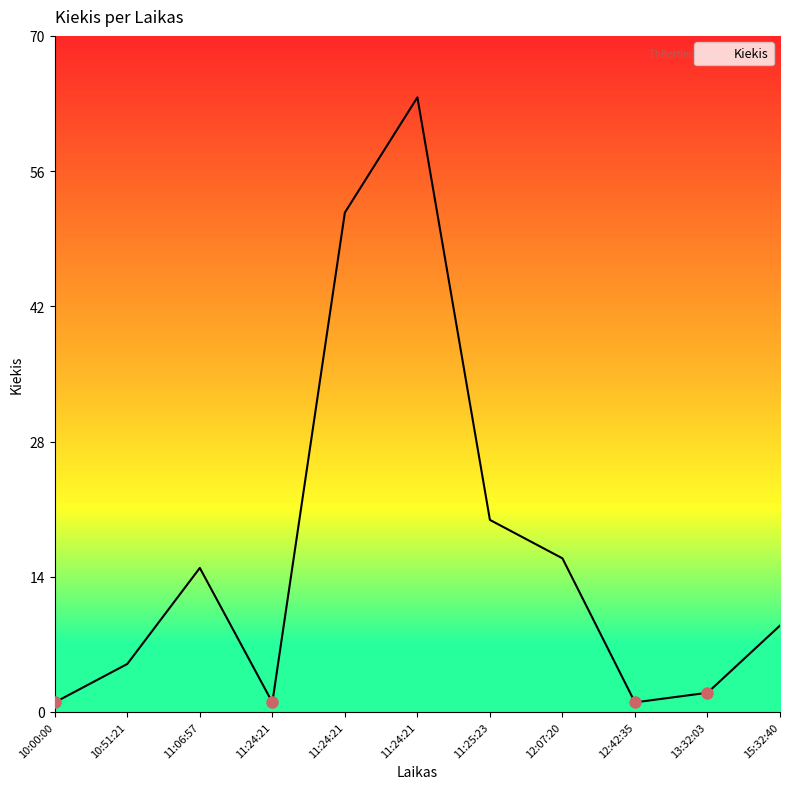

What is the change in value from 11:24:21 to 12:42:35?

-51